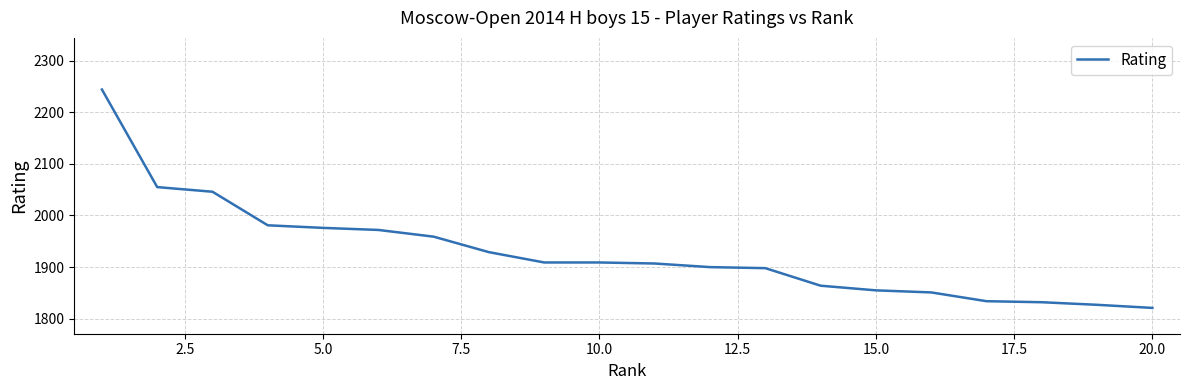

What is the minimum value shown in the chart?

1821